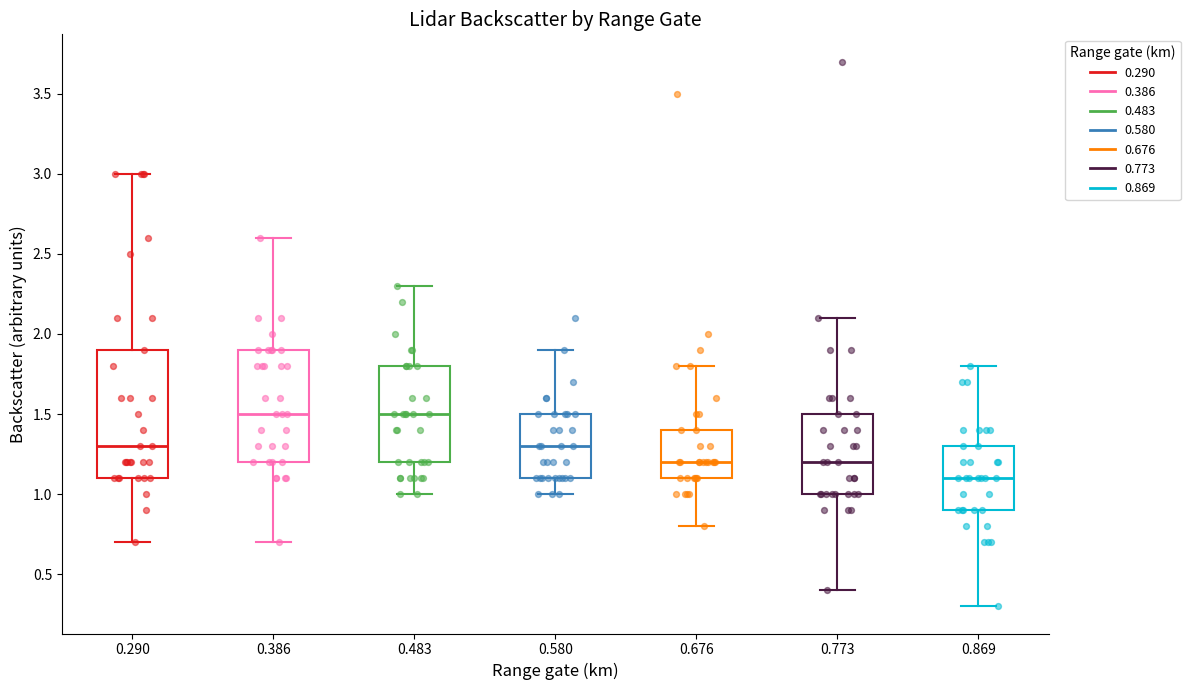

Reading left to right, read every box against the y-axis: the position of its median line, the range the box covers, and the ends of its whiskers. The values are not printed on the chart, so give them approximately, as read against the axis.

0.290: median 1.3, box 1.1 to 1.9, whiskers 0.7 to 3.0
0.386: median 1.5, box 1.2 to 1.9, whiskers 0.7 to 2.6
0.483: median 1.5, box 1.2 to 1.8, whiskers 1.0 to 2.3
0.580: median 1.3, box 1.1 to 1.5, whiskers 1.0 to 1.9
0.676: median 1.2, box 1.1 to 1.4, whiskers 0.8 to 1.8
0.773: median 1.2, box 1.0 to 1.5, whiskers 0.4 to 2.1
0.869: median 1.1, box 0.9 to 1.3, whiskers 0.3 to 1.8